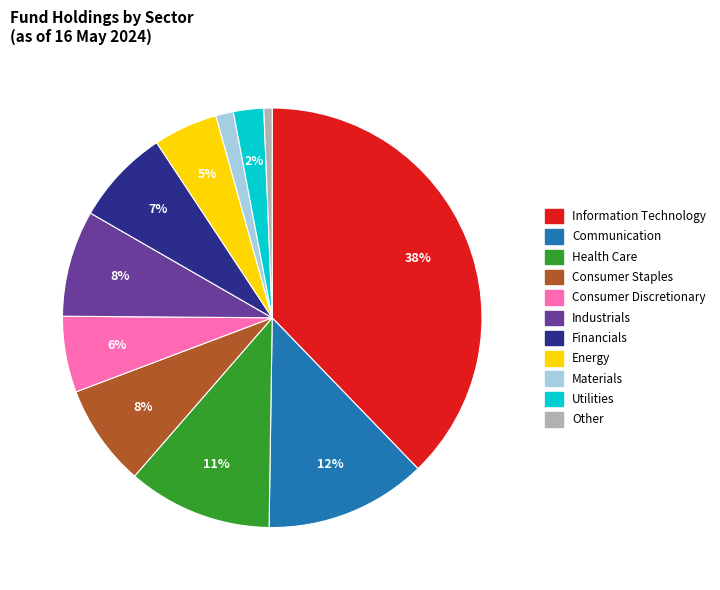

To the nearest percent, what is the average slice percentage?

9%